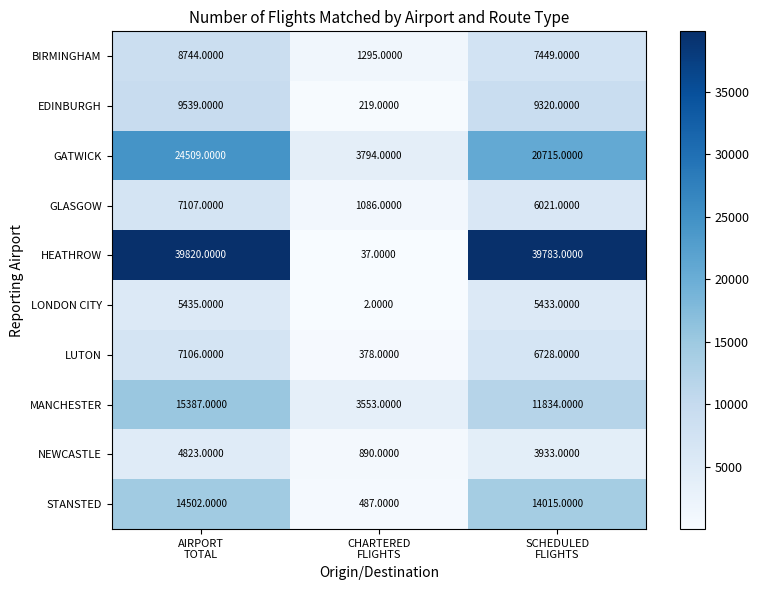

Rank the series by their maximum value, from lowest to highest.

NEWCASTLE, LONDON CITY, LUTON, GLASGOW, BIRMINGHAM, EDINBURGH, STANSTED, MANCHESTER, GATWICK, HEATHROW